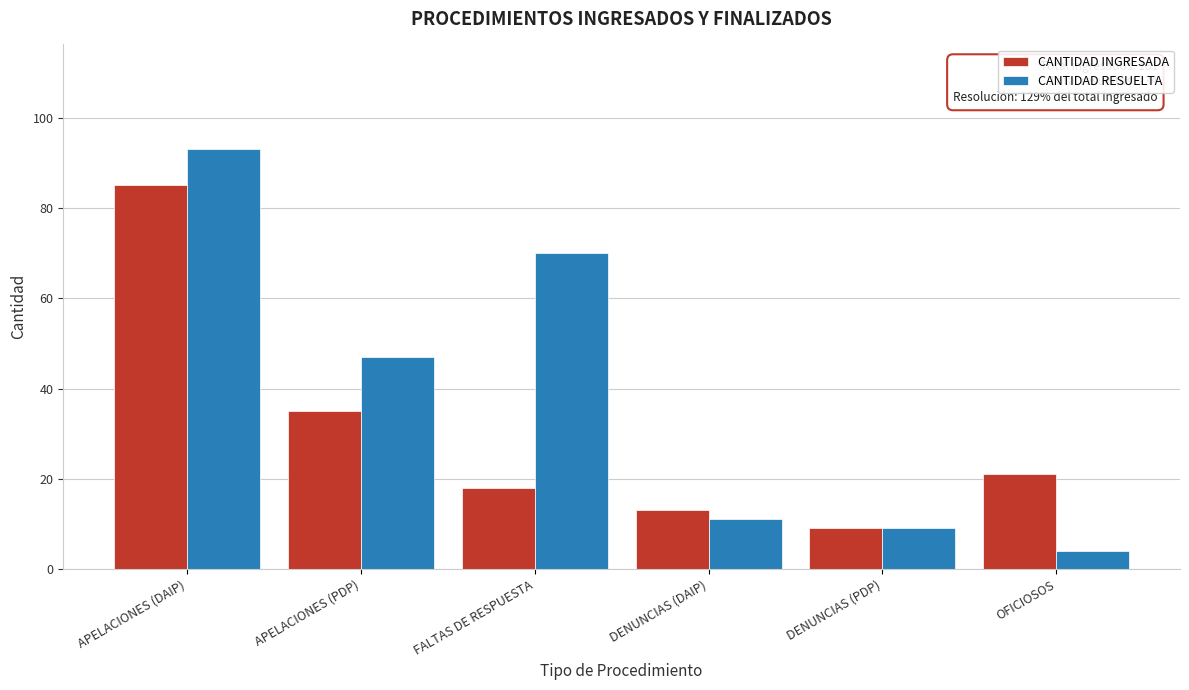

Reading left to right, extract all data points from this chart.

CANTIDAD INGRESADA: 85	35	18	13	9	21
CANTIDAD RESUELTA: 93	47	70	11	9	4